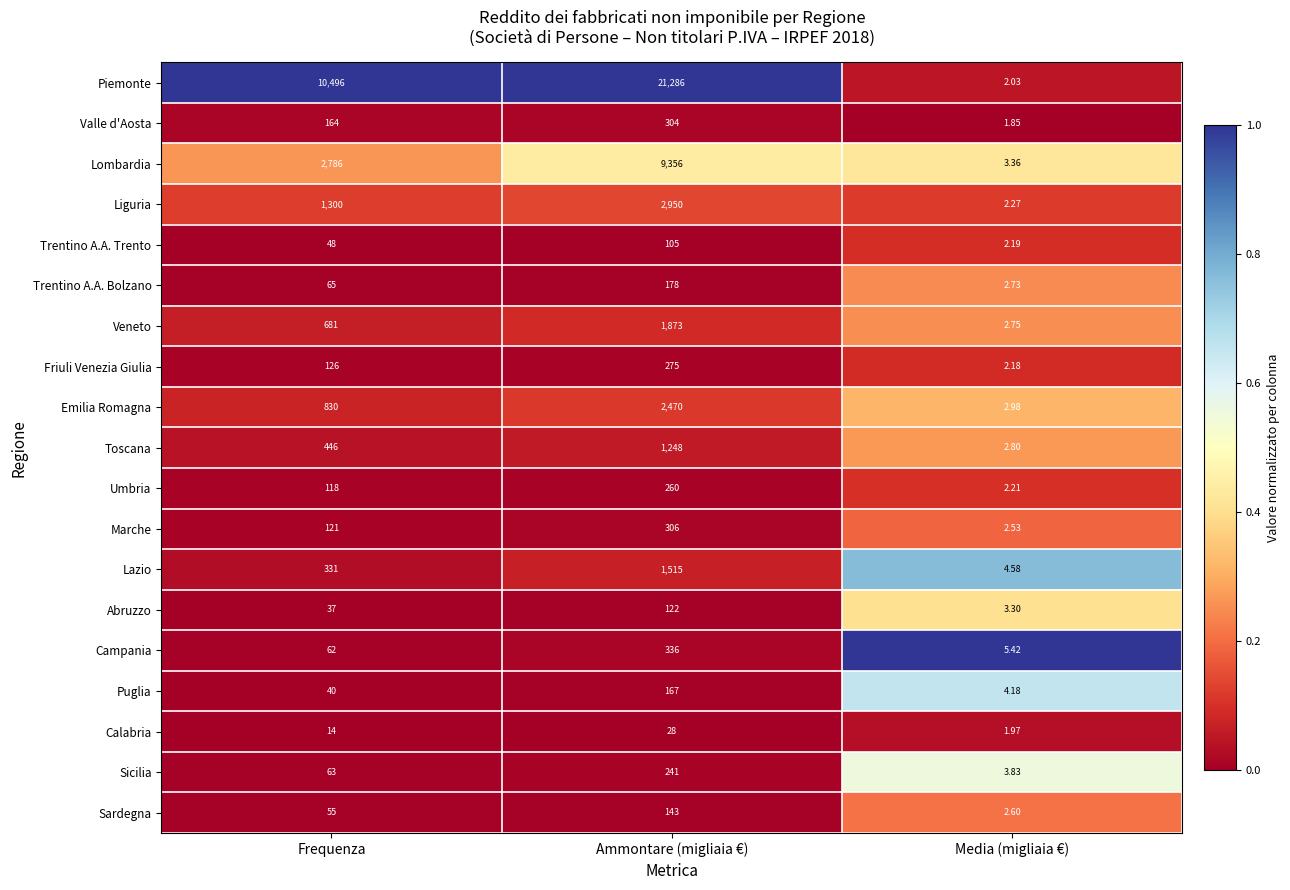

At which category is the sum across all series the highest?

Ammontare (migliaia €)